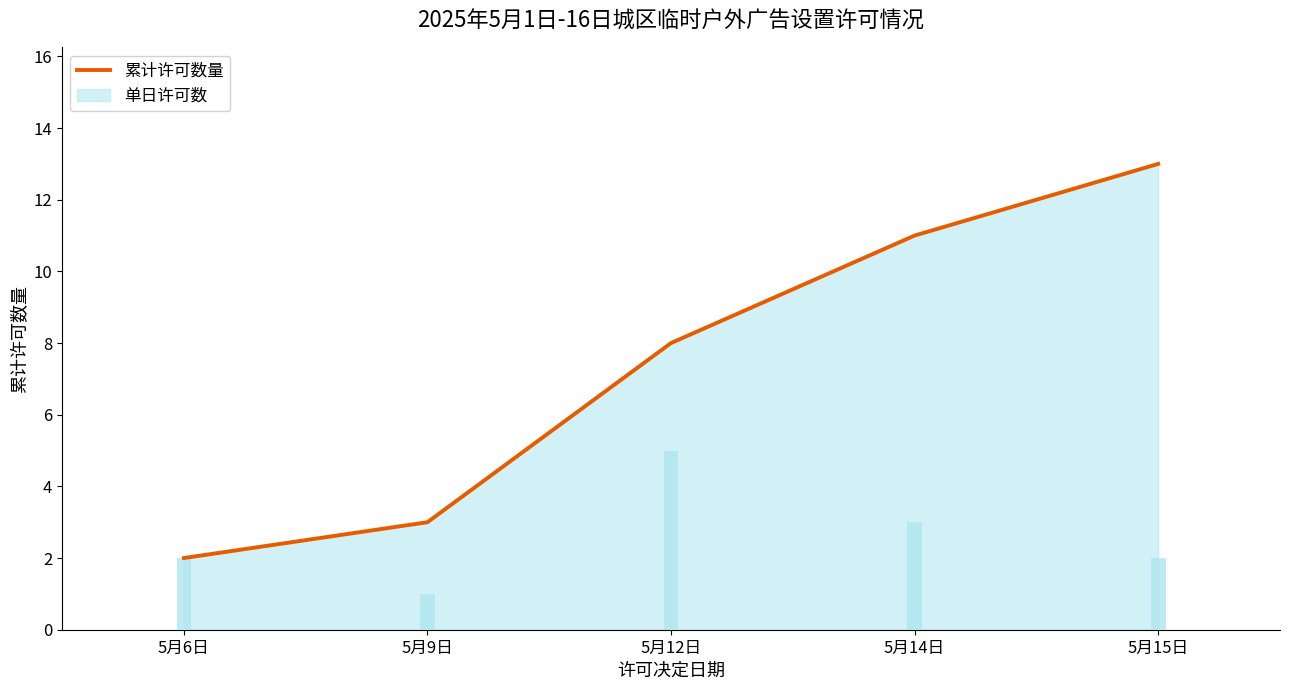

List the labels in order of value, smallest first.

5月6日, 5月9日, 5月12日, 5月14日, 5月15日